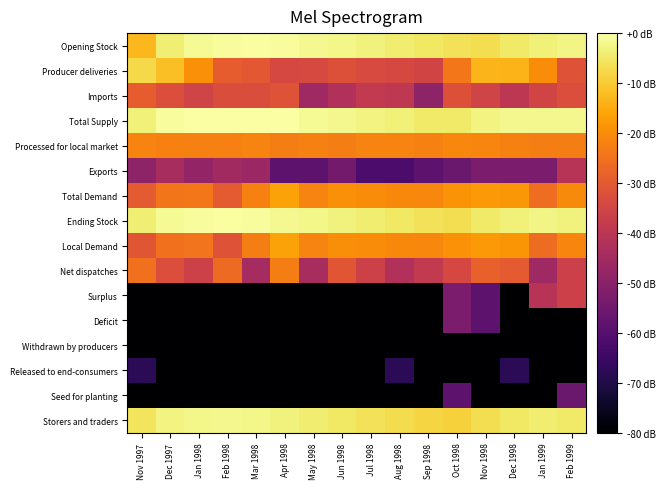

Reading left to right, list all the values displayed in this chart.

Opening Stock: Nov 1997=-12.8	Dec 1997=-3.9	Jan 1998=-1.3	Feb 1998=-0.7	Mar 1998=-0.5	Apr 1998=-0.7	May 1998=-1.8	Jun 1998=-2.4	Jul 1998=-3.3	Aug 1998=-4.2	Sep 1998=-5.1	Oct 1998=-6.2	Nov 1998=-6.6	Dec 1998=-4.9	Jan 1999=-3.5	Feb 1999=-2.7
Producer deliveries: Nov 1997=-7.8	Dec 1997=-11.6	Jan 1998=-19.5	Feb 1998=-29.2	Mar 1998=-30.0	Apr 1998=-34.1	May 1998=-33.9	Jun 1998=-32.1	Jul 1998=-33.6	Aug 1998=-34.1	Sep 1998=-35.2	Oct 1998=-23.8	Nov 1998=-13.4	Dec 1998=-13.7	Jan 1999=-20.3	Feb 1999=-31.3
Imports: Nov 1997=-29.3	Dec 1997=-32.8	Jan 1998=-35.4	Feb 1998=-33.0	Mar 1998=-33.0	Apr 1998=-31.6	May 1998=-45.8	Jun 1998=-42.1	Jul 1998=-38.5	Aug 1998=-39.1	Sep 1998=-49.0	Oct 1998=-32.0	Nov 1998=-35.6	Dec 1998=-39.4	Jan 1999=-35.2	Feb 1999=-32.8
Total Supply: Nov 1997=-3.5	Dec 1997=-0.7	Jan 1998=-0.1	Feb 1998=-0.2	Mar 1998=0.0	Apr 1998=-0.3	May 1998=-1.5	Jun 1998=-2.0	Jul 1998=-2.9	Aug 1998=-3.7	Sep 1998=-4.7	Oct 1998=-4.7	Nov 1998=-3.1	Dec 1998=-2.1	Jan 1999=-2.1	Feb 1999=-2.1
Processed for local market: Nov 1997=-21.6	Dec 1997=-22.0	Jan 1998=-22.4	Feb 1998=-22.5	Mar 1998=-21.8	Apr 1998=-22.5	May 1998=-22.4	Jun 1998=-22.6	Jul 1998=-21.8	Aug 1998=-21.6	Sep 1998=-22.3	Oct 1998=-21.1	Nov 1998=-21.3	Dec 1998=-22.0	Jan 1999=-22.8	Feb 1999=-22.5
Exports: Nov 1997=-49.0	Dec 1997=-44.0	Jan 1998=-48.1	Feb 1998=-45.2	Mar 1998=-46.5	Apr 1998=-58.5	May 1998=-58.5	Jun 1998=-54.1	Jul 1998=-62.1	Aug 1998=-62.1	Sep 1998=-58.5	Oct 1998=-56.0	Nov 1998=-52.5	Dec 1998=-52.5	Jan 1999=-52.5	Feb 1999=-40.8
Total Demand: Nov 1997=-29.7	Dec 1997=-24.2	Jan 1998=-23.9	Feb 1998=-29.8	Mar 1998=-22.0	Apr 1998=-16.5	May 1998=-21.6	Jun 1998=-19.5	Jul 1998=-20.2	Aug 1998=-20.7	Sep 1998=-21.0	Oct 1998=-19.0	Nov 1998=-17.8	Dec 1998=-18.4	Jan 1999=-25.8	Feb 1999=-20.4
Ending Stock: Nov 1997=-3.9	Dec 1997=-1.3	Jan 1998=-0.7	Feb 1998=-0.5	Mar 1998=-0.7	Apr 1998=-1.8	May 1998=-2.4	Jun 1998=-3.3	Jul 1998=-4.2	Aug 1998=-5.1	Sep 1998=-6.2	Oct 1998=-6.6	Nov 1998=-4.9	Dec 1998=-3.5	Jan 1999=-2.7	Feb 1999=-3.3
Local Demand: Nov 1997=-30.7	Dec 1997=-25.1	Jan 1998=-24.4	Feb 1998=-31.4	Mar 1998=-22.5	Apr 1998=-16.5	May 1998=-21.7	Jun 1998=-19.7	Jul 1998=-20.2	Aug 1998=-20.8	Sep 1998=-21.1	Oct 1998=-19.1	Nov 1998=-18.0	Dec 1998=-18.6	Jan 1999=-26.2	Feb 1999=-21.3
Net dispatches: Nov 1997=-25.3	Dec 1997=-32.5	Jan 1998=-36.0	Feb 1998=-26.3	Mar 1998=-44.6	Apr 1998=-22.5	May 1998=-44.0	Jun 1998=-30.7	Jul 1998=-36.0	Aug 1998=-42.1	Sep 1998=-38.5	Oct 1998=-34.3	Nov 1998=-28.4	Dec 1998=-29.7	Jan 1999=-45.8	Feb 1999=-36.3
Surplus: Nov 1997=-128.1	Dec 1997=-128.1	Jan 1998=-128.1	Feb 1998=-128.1	Mar 1998=-128.1	Apr 1998=-128.1	May 1998=-128.1	Jun 1998=-128.1	Jul 1998=-128.1	Aug 1998=-128.1	Sep 1998=-128.1	Oct 1998=-52.5	Nov 1998=-58.5	Dec 1998=-128.1	Jan 1999=-40.8	Feb 1999=-36.5
Deficit: Nov 1997=-128.1	Dec 1997=-128.1	Jan 1998=-128.1	Feb 1998=-128.1	Mar 1998=-128.1	Apr 1998=-128.1	May 1998=-128.1	Jun 1998=-128.1	Jul 1998=-128.1	Aug 1998=-128.1	Sep 1998=-128.1	Oct 1998=-52.5	Nov 1998=-58.5	Dec 1998=-128.1	Jan 1999=-128.1	Feb 1999=-128.1
Withdrawn by producers: Nov 1997=-128.1	Dec 1997=-128.1	Jan 1998=-128.1	Feb 1998=-128.1	Mar 1998=-128.1	Apr 1998=-128.1	May 1998=-128.1	Jun 1998=-128.1	Jul 1998=-128.1	Aug 1998=-128.1	Sep 1998=-128.1	Oct 1998=-128.1	Nov 1998=-128.1	Dec 1998=-128.1	Jan 1999=-128.1	Feb 1999=-128.1
Released to end-consumers: Nov 1997=-68.1	Dec 1997=-128.1	Jan 1998=-128.1	Feb 1998=-128.1	Mar 1998=-128.1	Apr 1998=-128.1	May 1998=-128.1	Jun 1998=-128.1	Jul 1998=-128.1	Aug 1998=-68.1	Sep 1998=-128.1	Oct 1998=-128.1	Nov 1998=-128.1	Dec 1998=-68.1	Jan 1999=-128.1	Feb 1999=-128.1
Seed for planting: Nov 1997=-128.1	Dec 1997=-128.1	Jan 1998=-128.1	Feb 1998=-128.1	Mar 1998=-128.1	Apr 1998=-128.1	May 1998=-128.1	Jun 1998=-128.1	Jul 1998=-128.1	Aug 1998=-128.1	Sep 1998=-128.1	Oct 1998=-58.5	Nov 1998=-128.1	Dec 1998=-128.1	Jan 1999=-128.1	Feb 1999=-56.0
Storers and traders: Nov 1997=-5.9	Dec 1997=-2.9	Jan 1998=-2.2	Feb 1998=-2.1	Mar 1998=-2.3	Apr 1998=-3.4	May 1998=-4.1	Jun 1998=-5.1	Jul 1998=-6.2	Aug 1998=-7.0	Sep 1998=-8.3	Oct 1998=-8.8	Nov 1998=-6.8	Dec 1998=-5.2	Jan 1999=-4.3	Feb 1999=-4.9